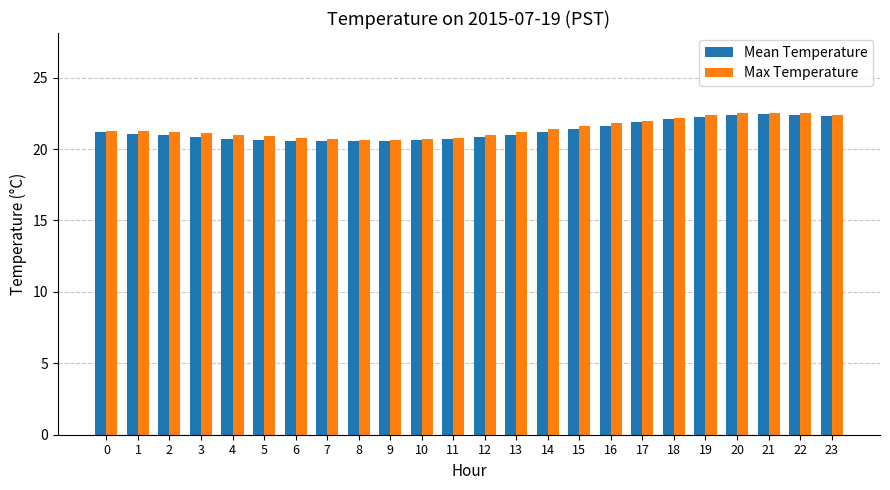

What is the difference between the Mean Temperature values at 9 and 23?

1.7